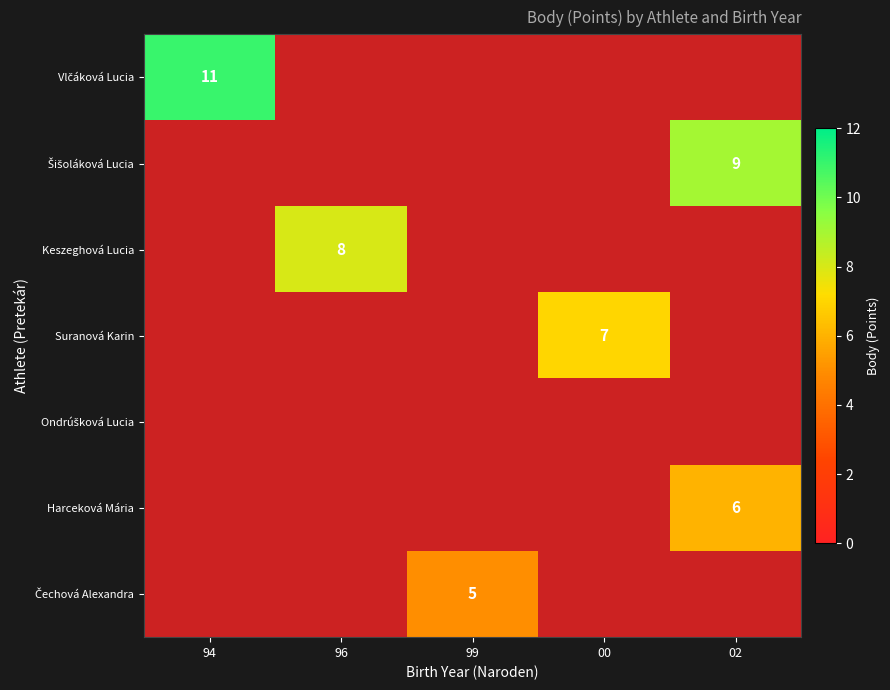

How many series are shown in this chart?

7